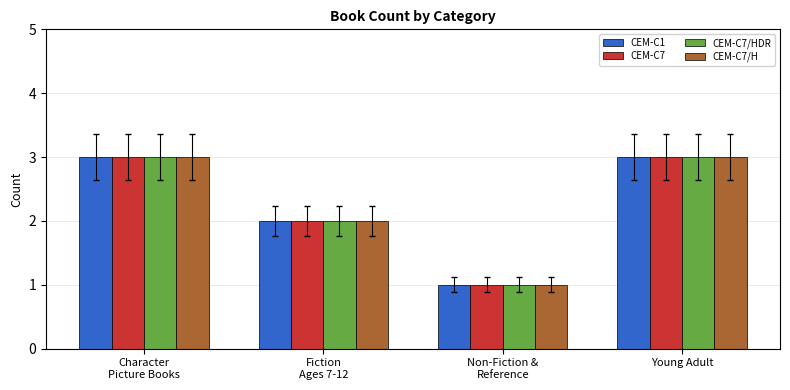

What is the total value across all series at Non-Fiction &
Reference?

4